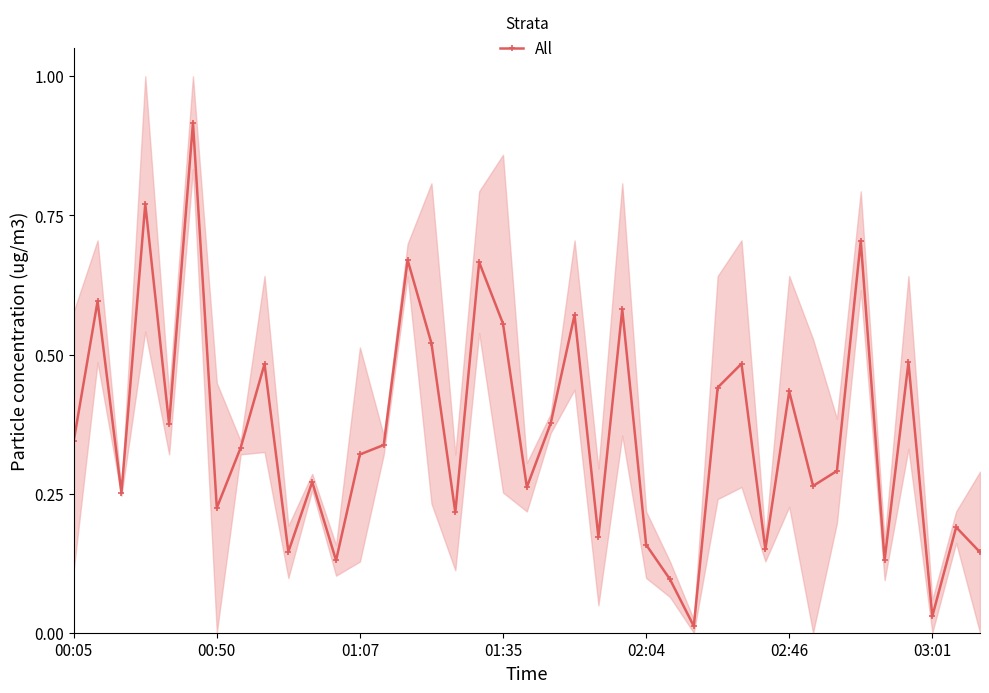

Reading right to left, transcribe all the data shown in this chart.

0.1	0.2	0.0	0.5	0.1	0.7	0.3	0.3	0.4	0.1	0.5	0.4	0.0	0.1	0.2	0.6	0.2	0.6	0.4	0.3	0.6	0.7	0.2	0.5	0.7	0.3	0.3	0.1	0.3	0.1	0.5	0.3	0.2	0.9	0.4	0.8	0.3	0.6	0.3